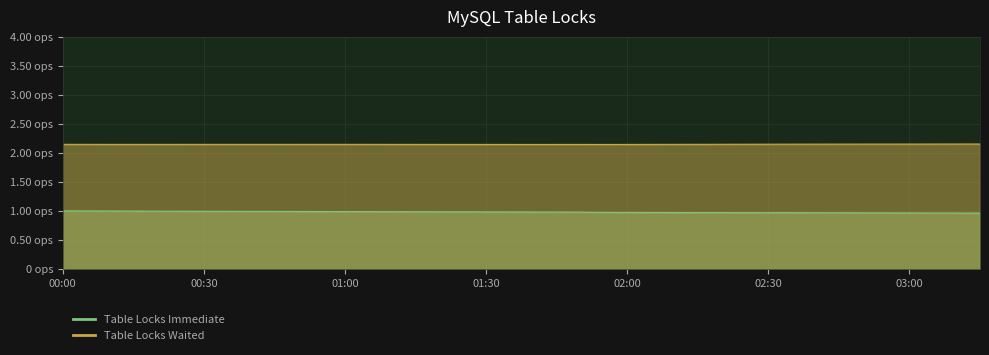

Reading right to left, transcribe all the data shown in this chart.

Table Locks Immediate: 1.0	1.0	1.0	1.0	1.0	1.0	1.0	1.0	1.0	1.0	1.0	1.0	1.0	1.0	1.0	1.0	1.0	1.0	1.0	1.0	1.0	1.0	1.0	1.0	1.0	1.0	1.0	1.0	1.0	1.0	1.0	1.0	1.0	1.0	1.0	1.0	1.0	1.0	1.0	1.0
Table Locks Waited: 2.2	2.2	2.2	2.2	2.2	2.2	2.2	2.2	2.2	2.2	2.2	2.2	2.1	2.1	2.1	2.1	2.1	2.1	2.1	2.1	2.1	2.1	2.1	2.1	2.1	2.1	2.1	2.1	2.1	2.1	2.1	2.1	2.1	2.1	2.1	2.1	2.1	2.1	2.1	2.1